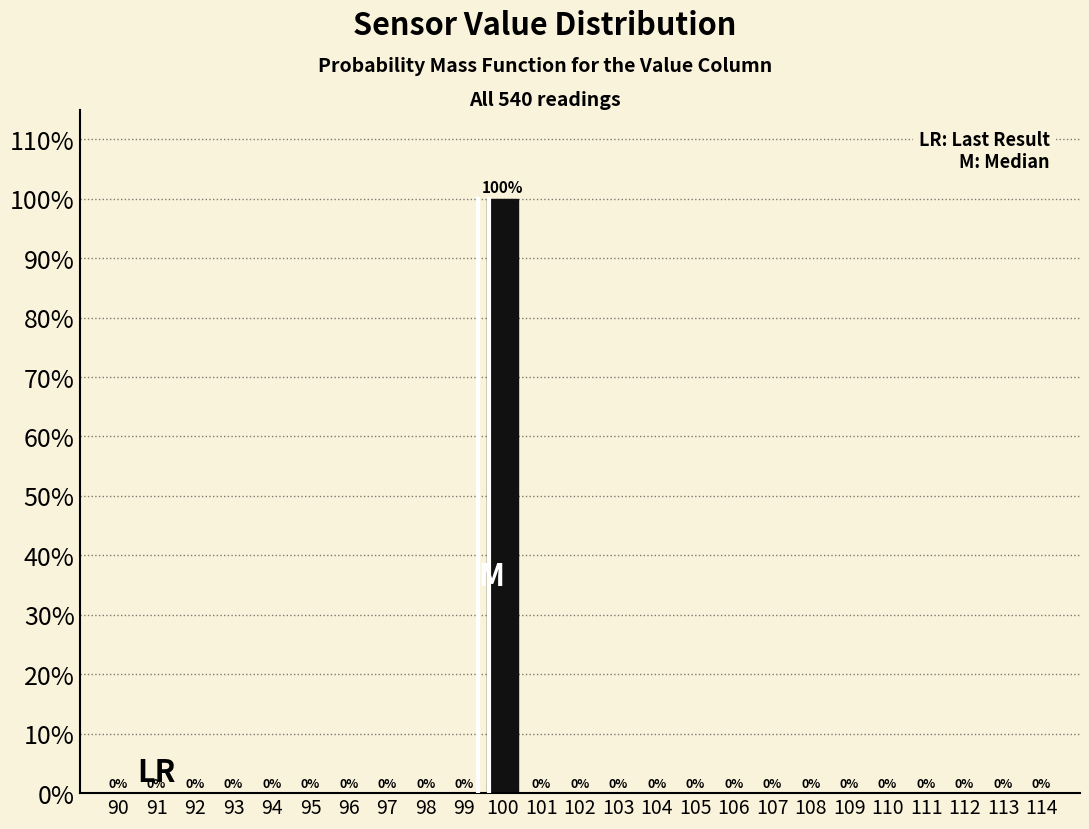

Are the bars horizontal?

No